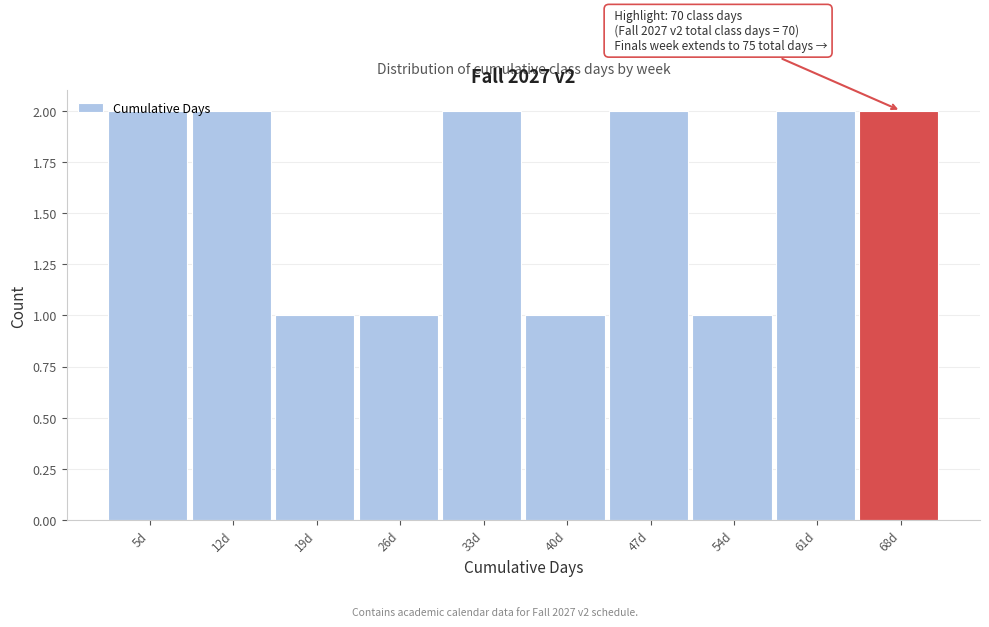

What is the label of the 4th bar from the right?

47d